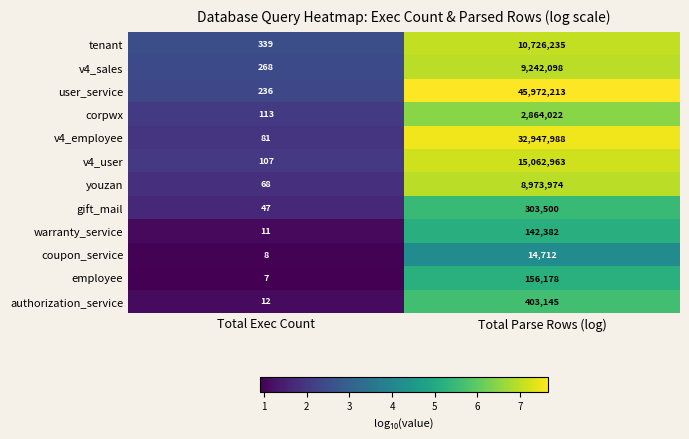

Which series has the widest spread of values?

user_service